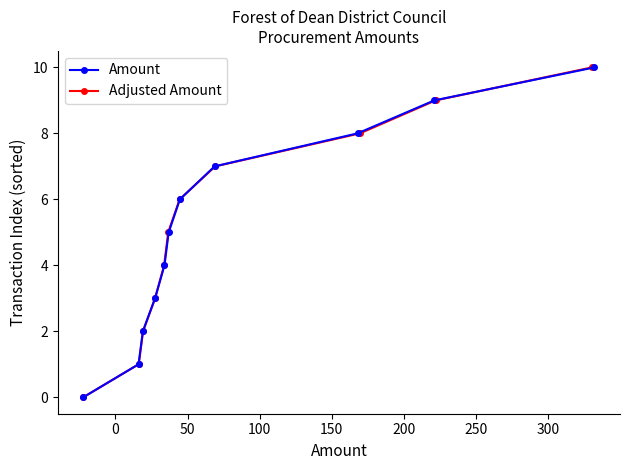

How many categories are shown in the chart?

11